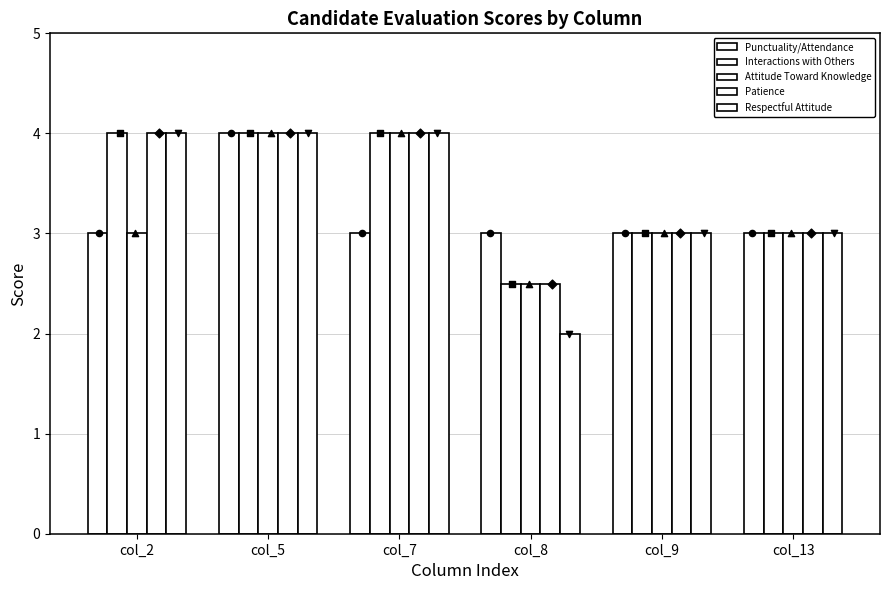

What are all the series names shown in the legend?

Punctuality/Attendance, Interactions with Others, Attitude Toward Knowledge, Patience, Respectful Attitude